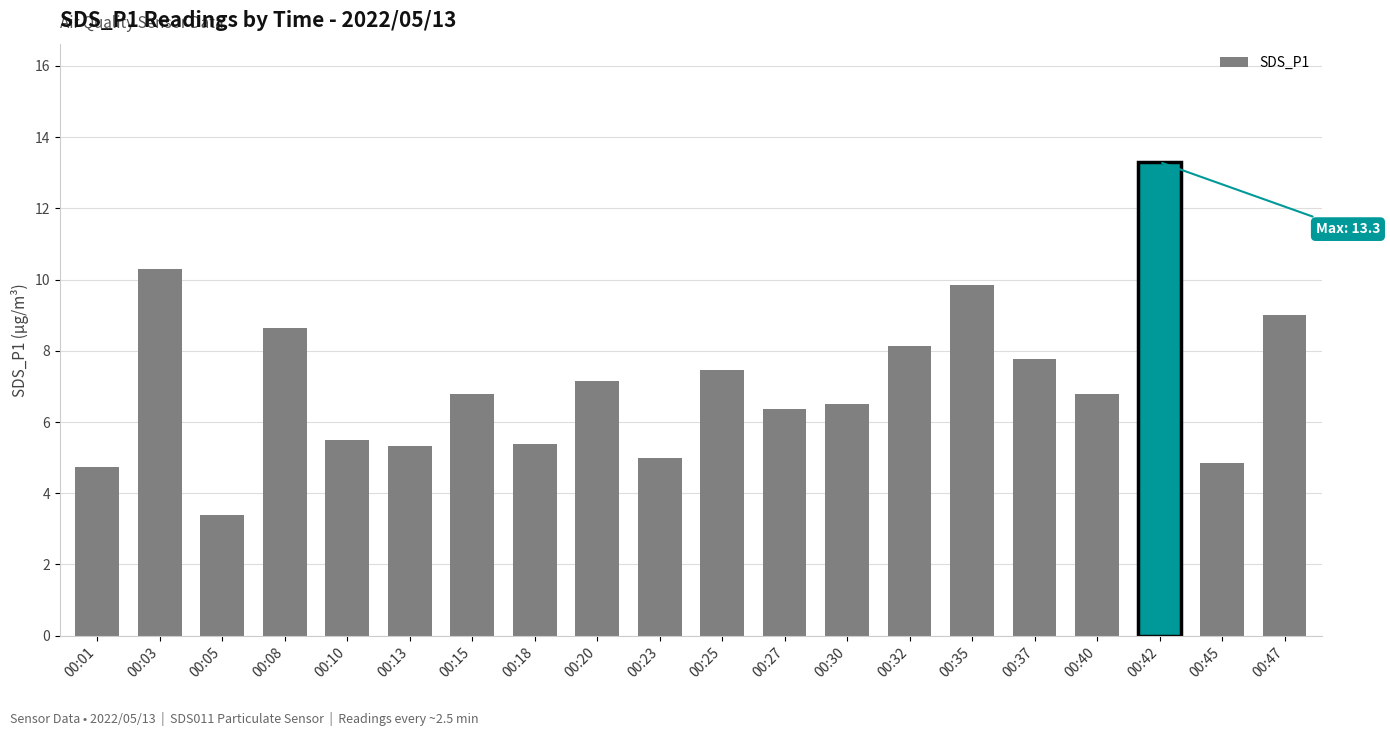

At which category does the chart reach its minimum across all series?

00:05